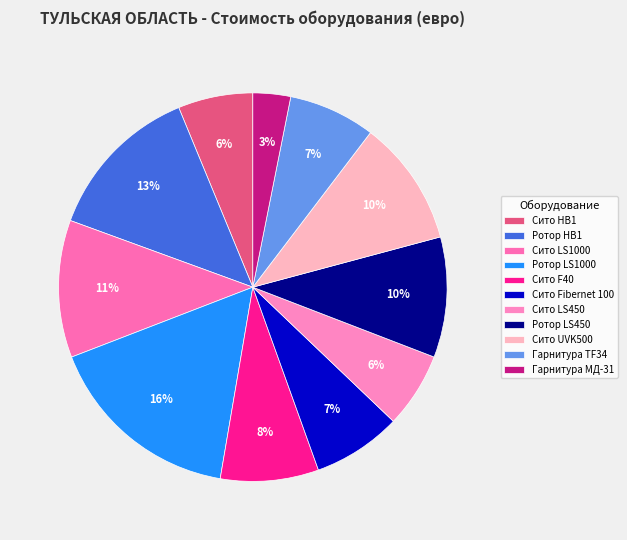

Rank the categories by value from highest to lowest.

Ротор LS1000, Ротор НВ1, Сито LS1000, Сито UVK500, Ротор LS450, Сито F40, Сито Fibernet 100, Гарнитура TF34, Сито LS450, Сито НВ1, Гарнитура МД-31